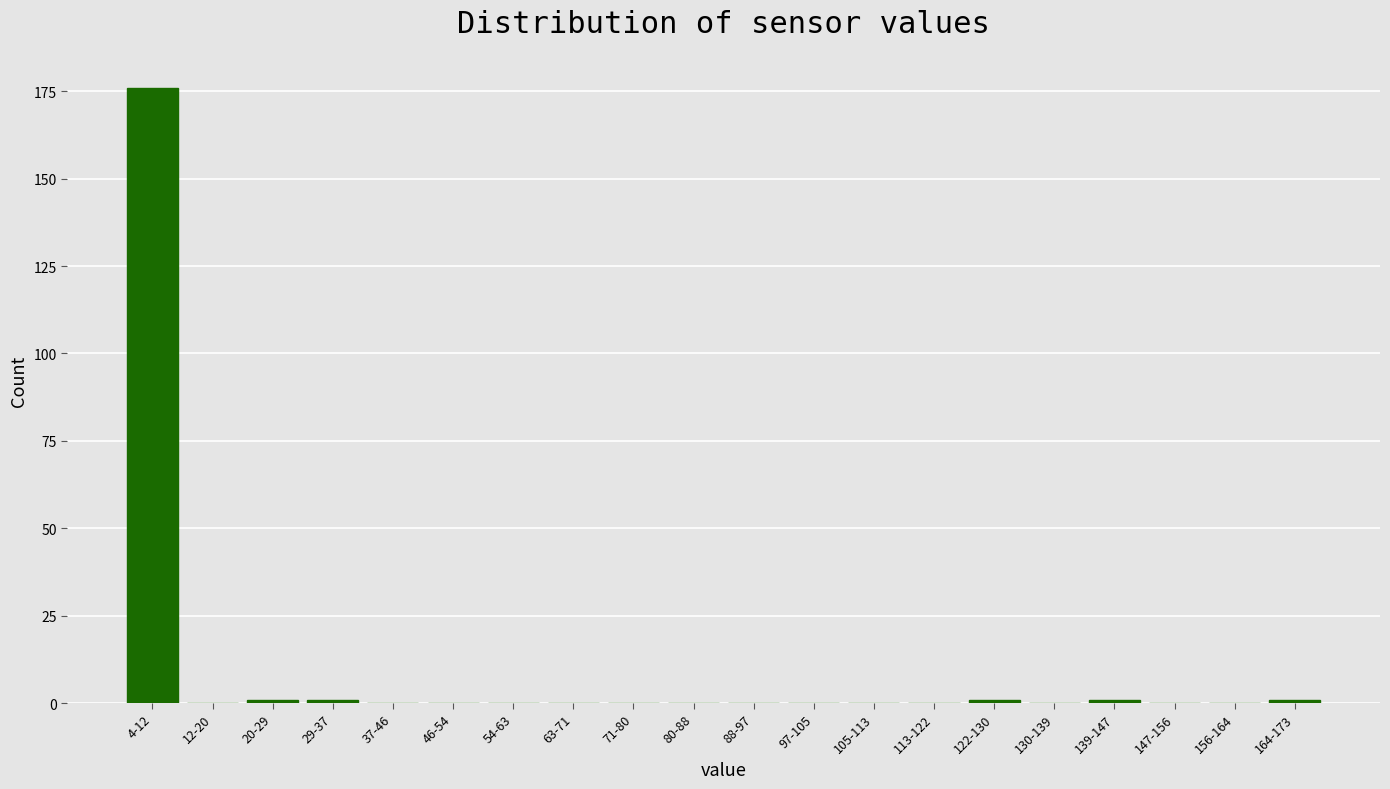

Reading right to left, transcribe all the data shown in this chart.

164-173=1	156-164=0	147-156=0	139-147=1	130-139=0	122-130=1	113-122=0	105-113=0	97-105=0	88-97=0	80-88=0	71-80=0	63-71=0	54-63=0	46-54=0	37-46=0	29-37=1	20-29=1	12-20=0	4-12=176